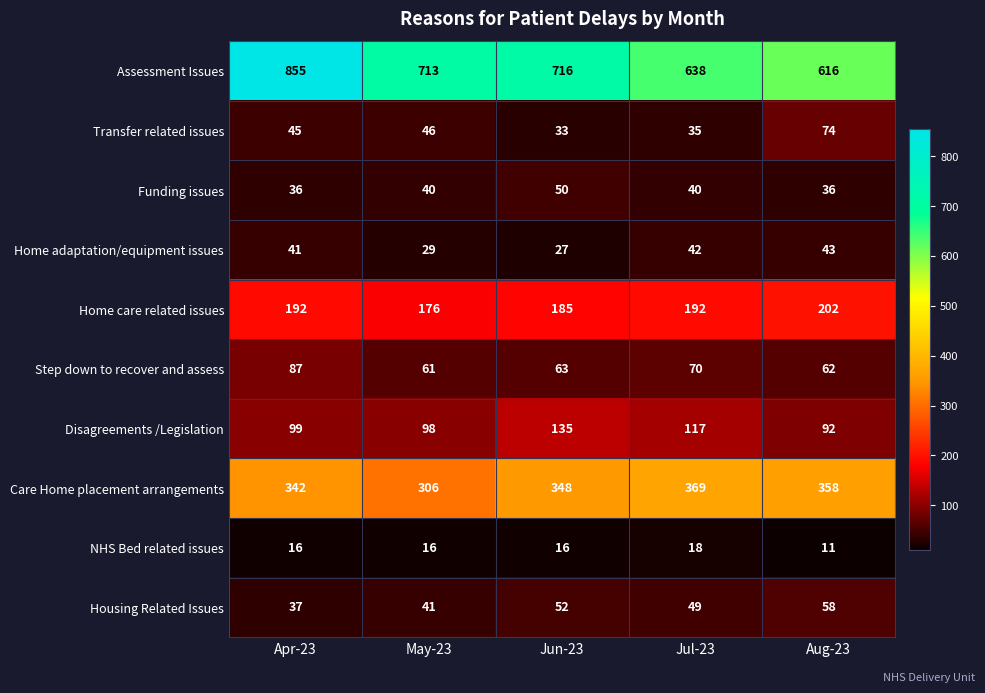

True or false: Disagreements /Legislation has a value of 199 at Jul-23.

False